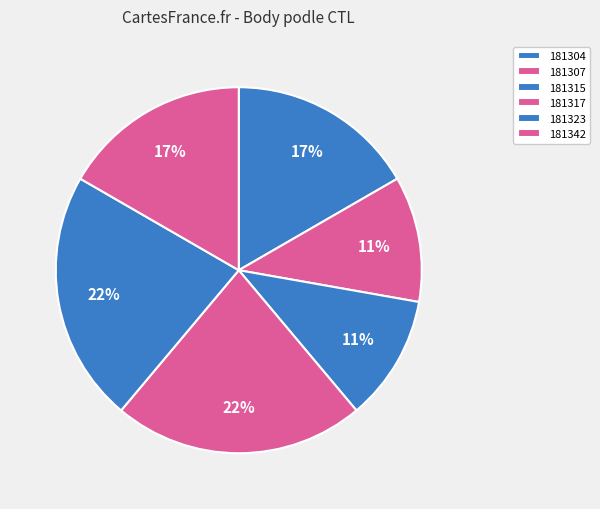

Which has a higher value, 181342 or 181304?

181342